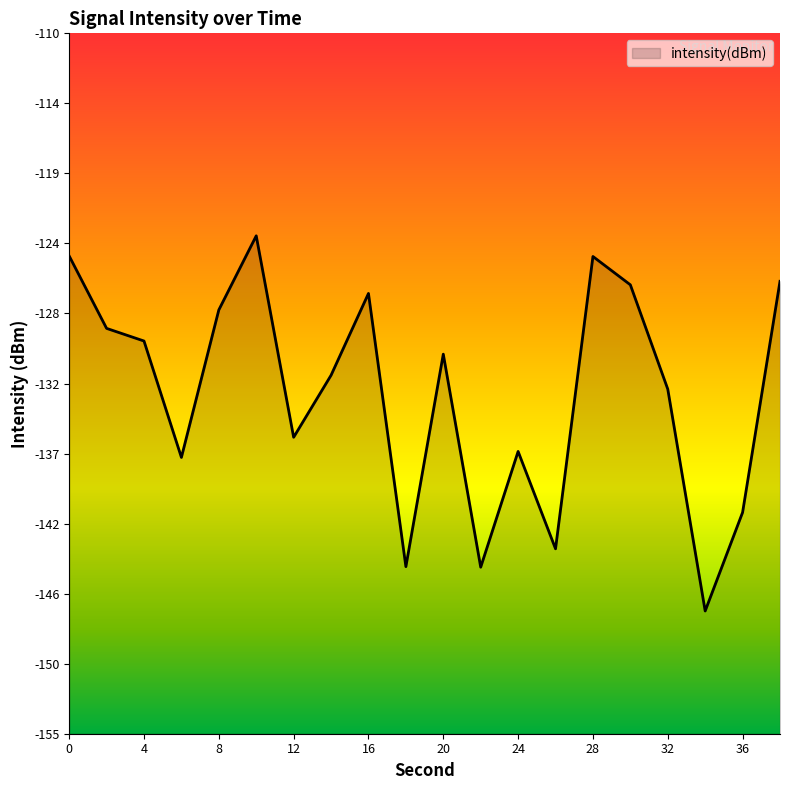

What is the smallest value displayed?

-147.1